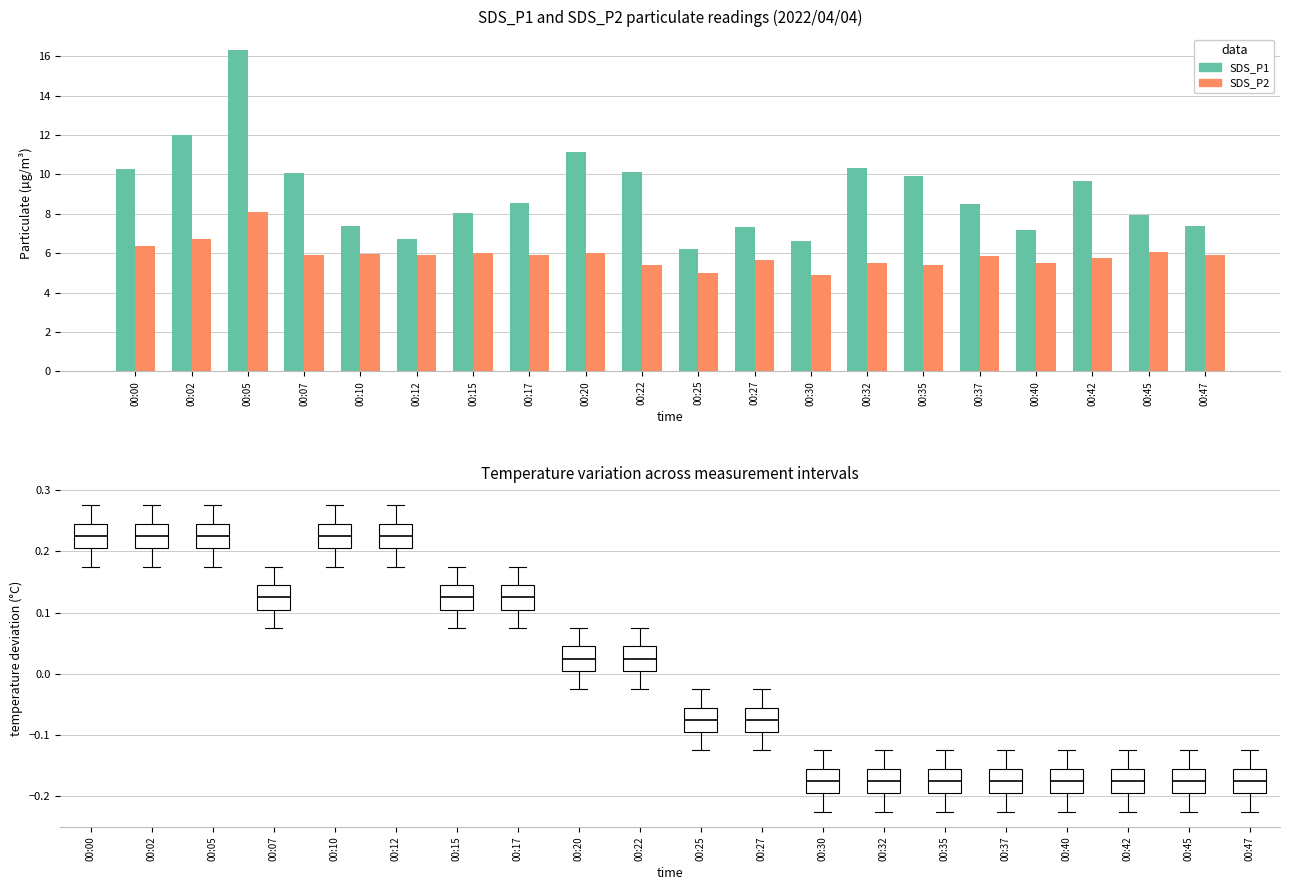

Does the chart contain any negative values?

No